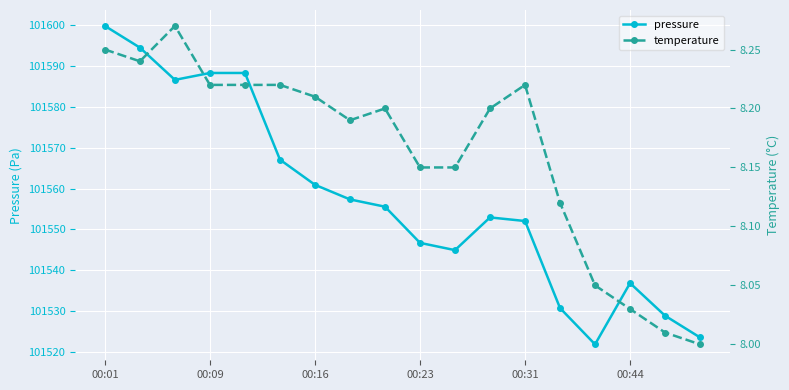

Is this an area chart (filled region under the line)?

No